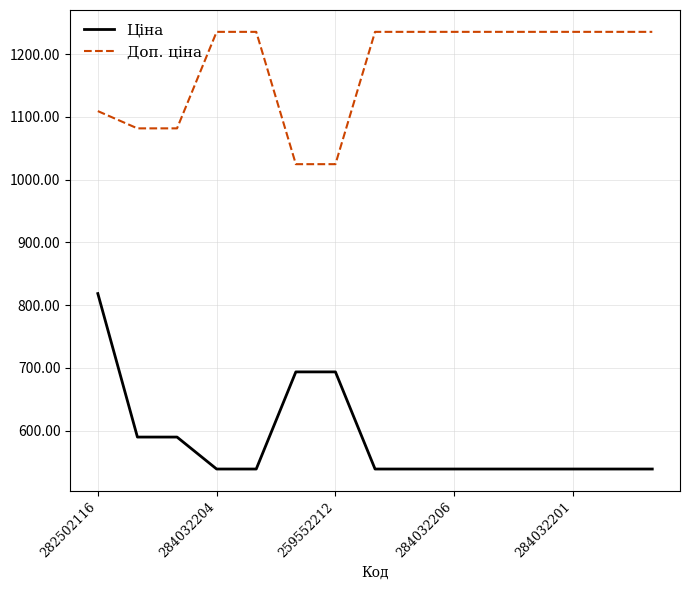

Which series has the largest total across all categories?

Доп. ціна